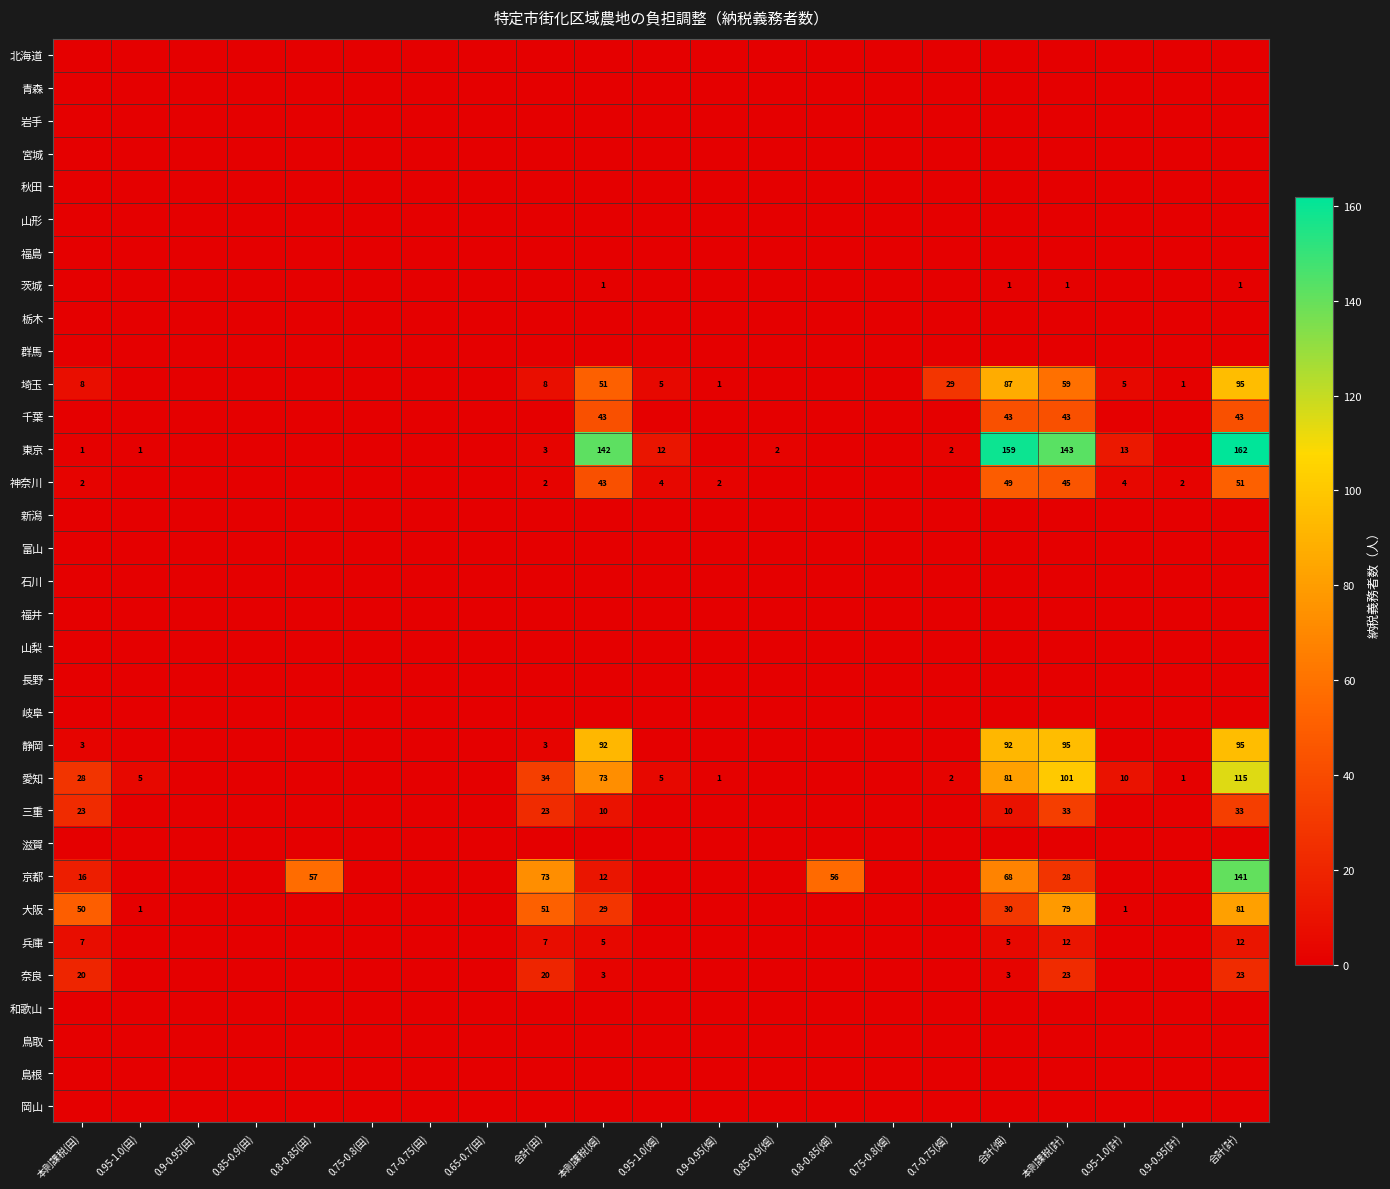

What is the difference between the highest and lowest values at 合計(畑)?

159